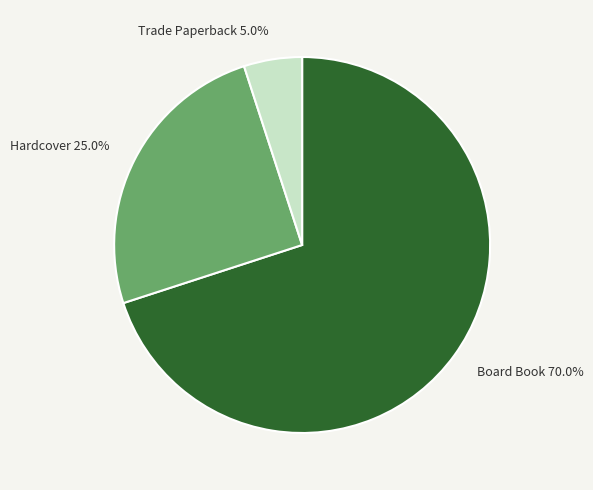

How much of the chart is everything except Hardcover?

75.0%